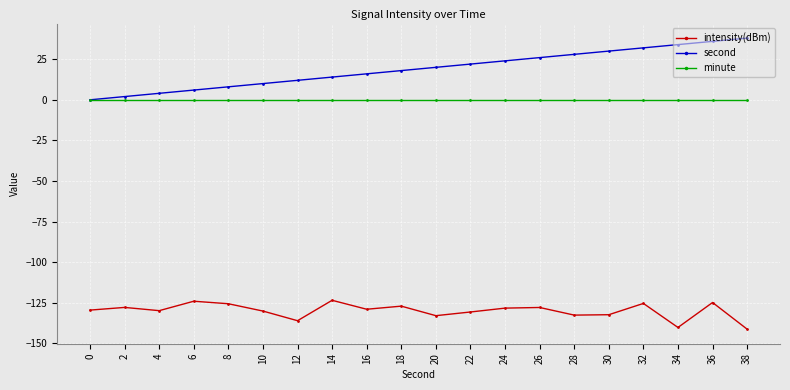

What is the value of the intensity(dBm) point at the 8th from the left?

-123.5